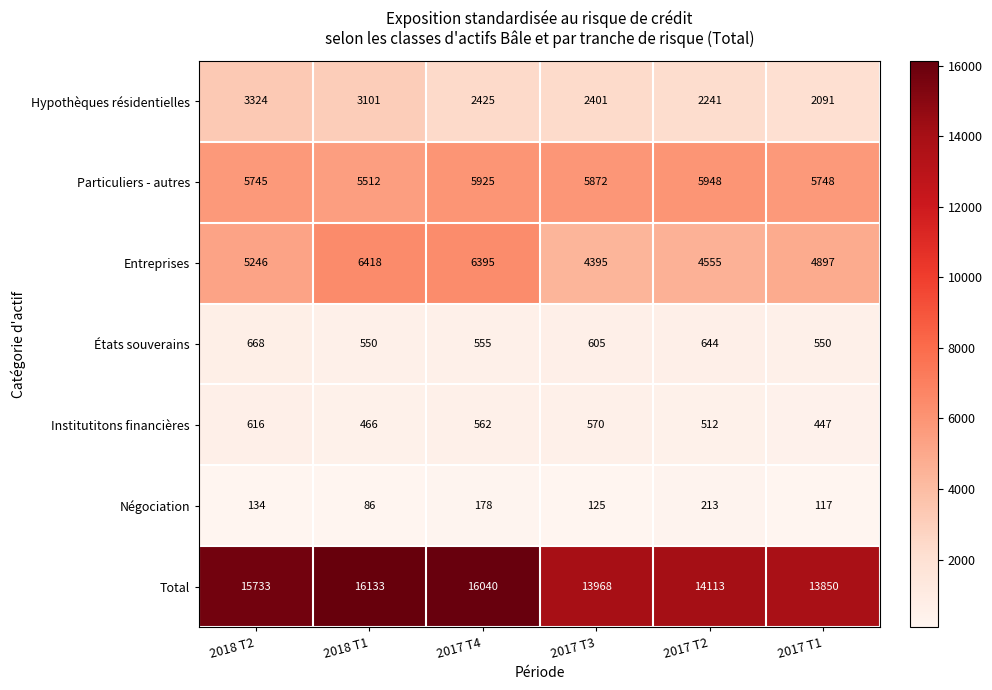

What is the sum of all Entreprises values?

31906